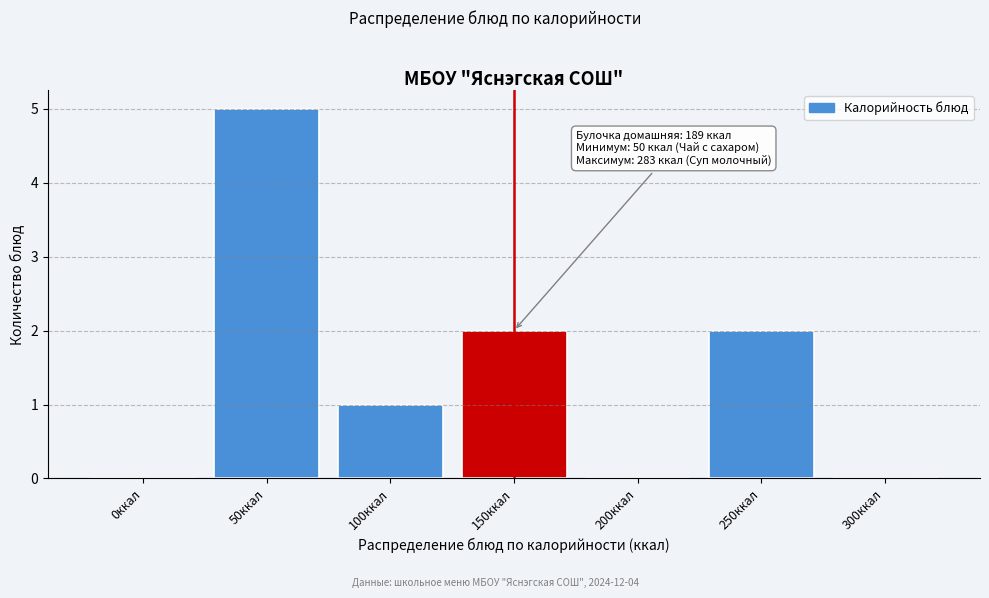

Reading right to left, what are all the values shown in this chart?

300ккал=0	250ккал=2	200ккал=0	150ккал=2	100ккал=1	50ккал=5	0ккал=0